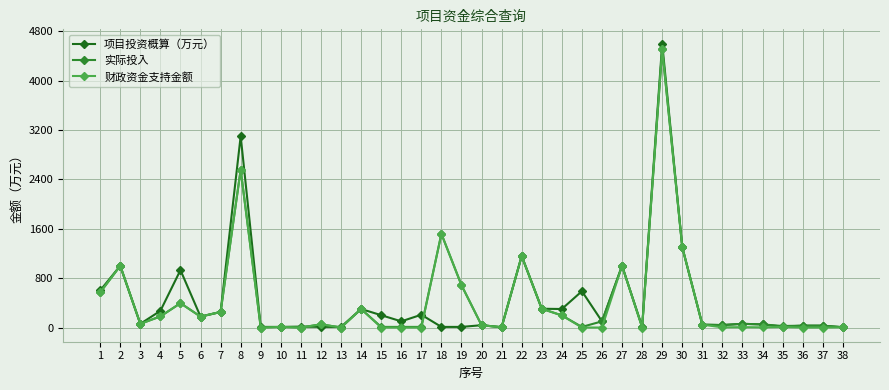

The value of 财政资金支持金额 at 16 is 0.0. True or false?

True